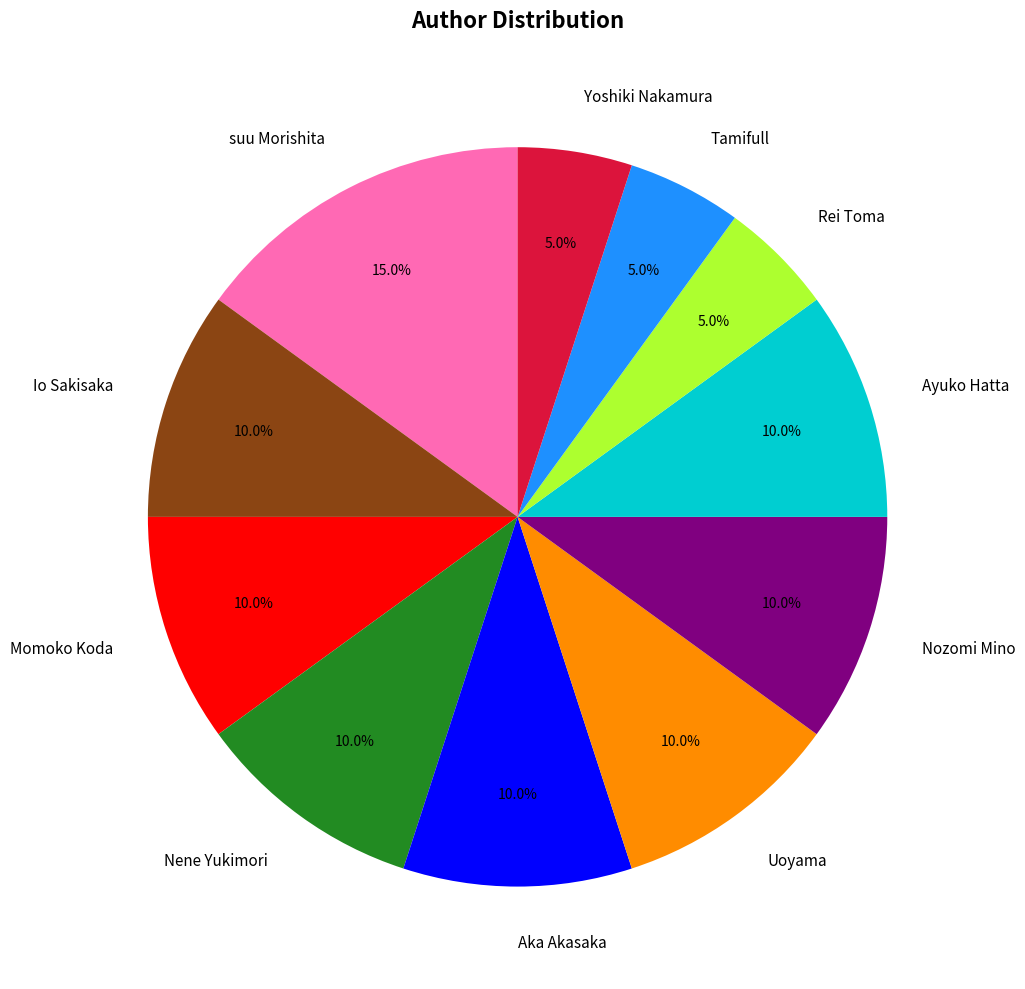

The suu Morishita slice represents 15% of the pie. True or false?

True